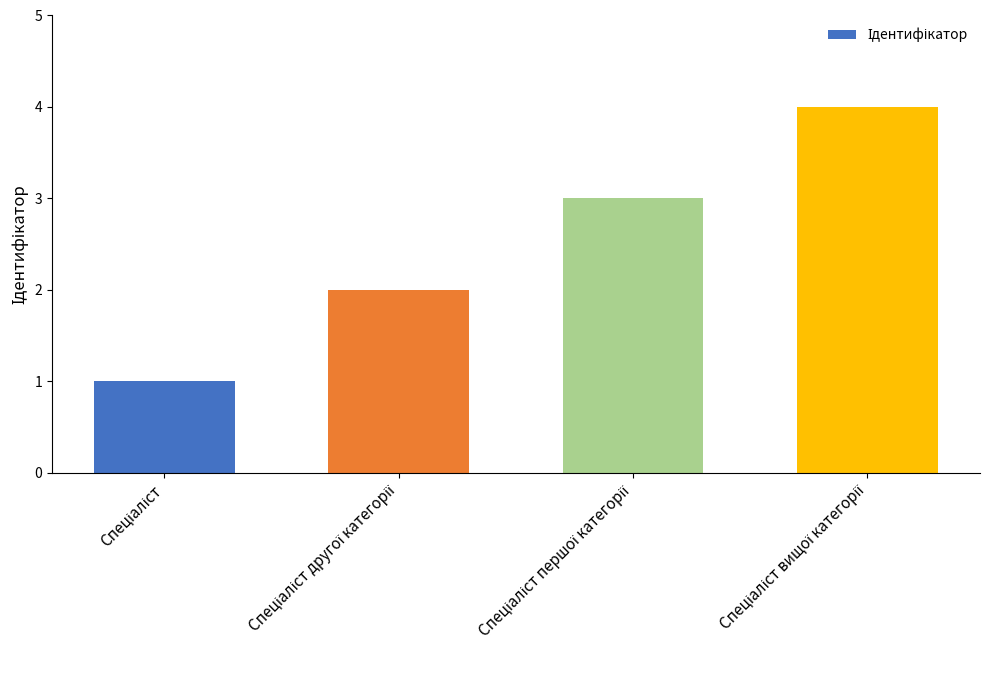

What is the greatest value displayed?

4